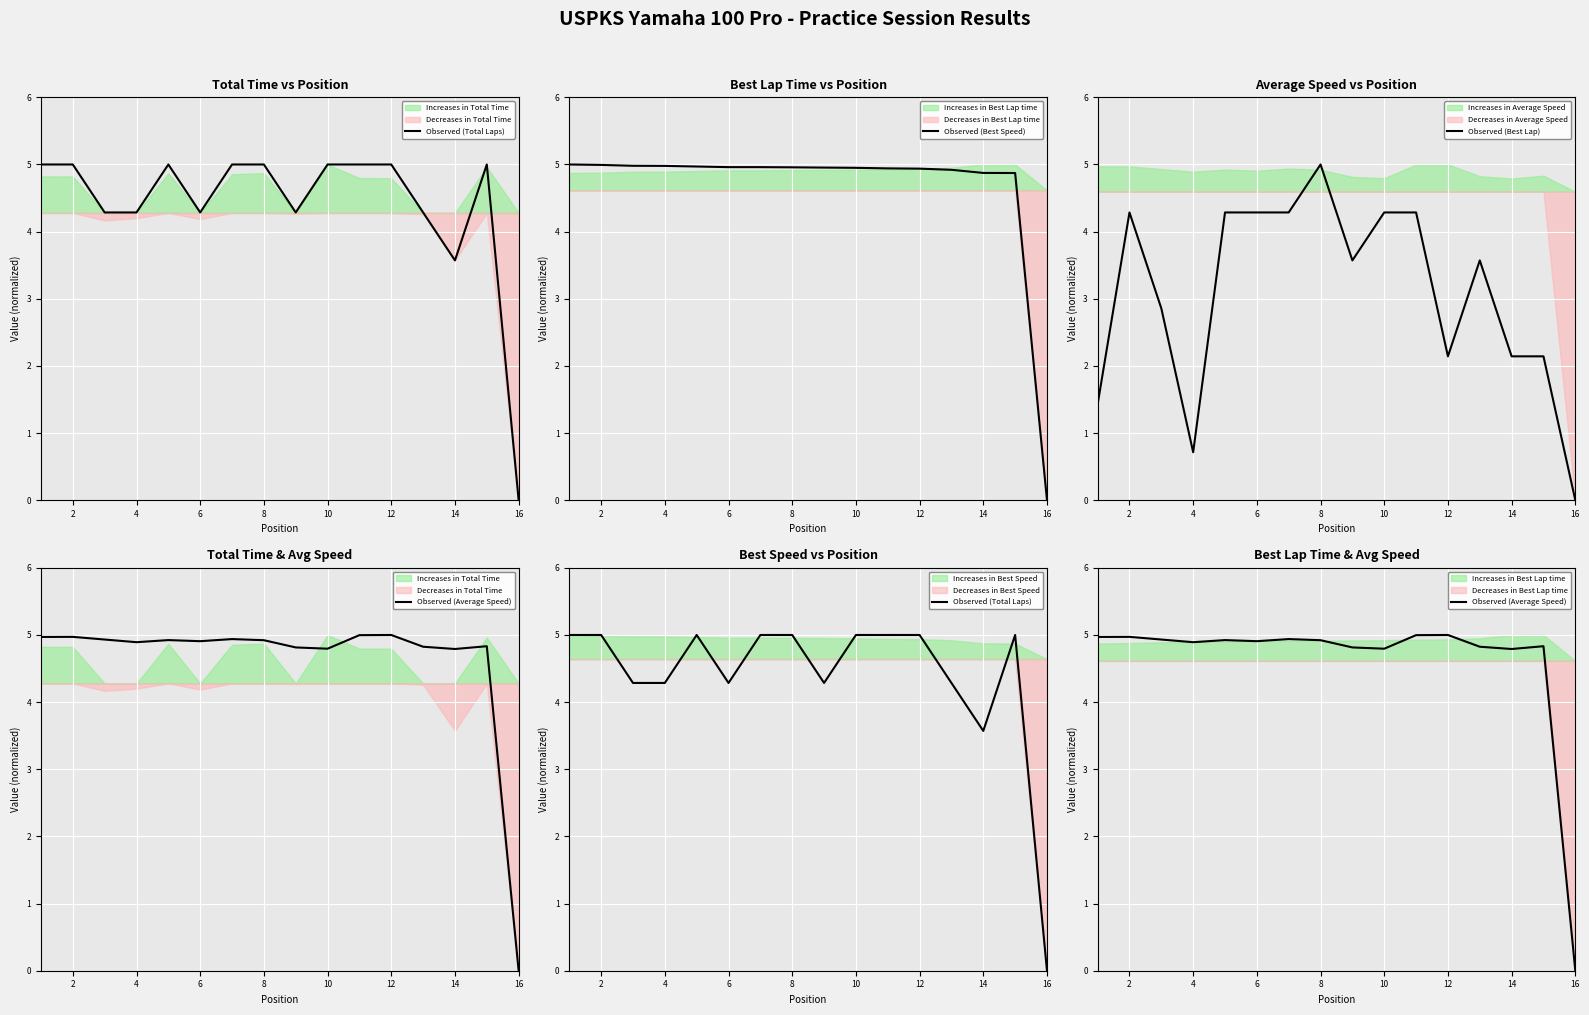

True or false: Observed (Best Lap) has a value of 4.3 at 10.

True